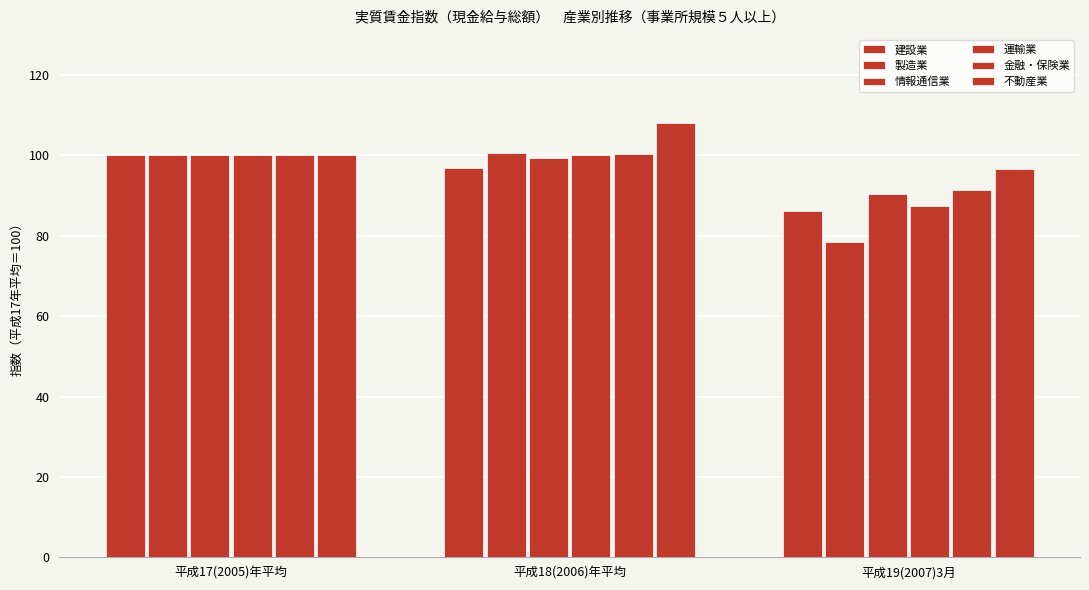

How many categories are shown in the chart?

3